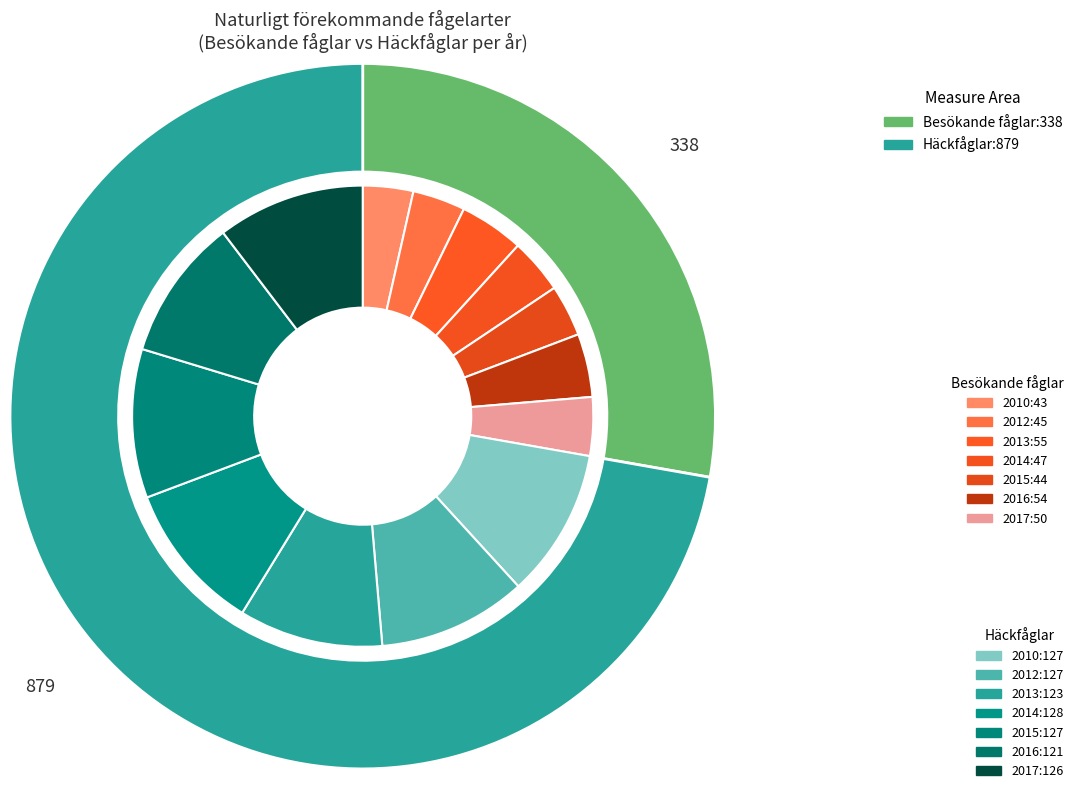

To the nearest percent, what is the difference between the 2017 and 2016 slice percentages?

1%